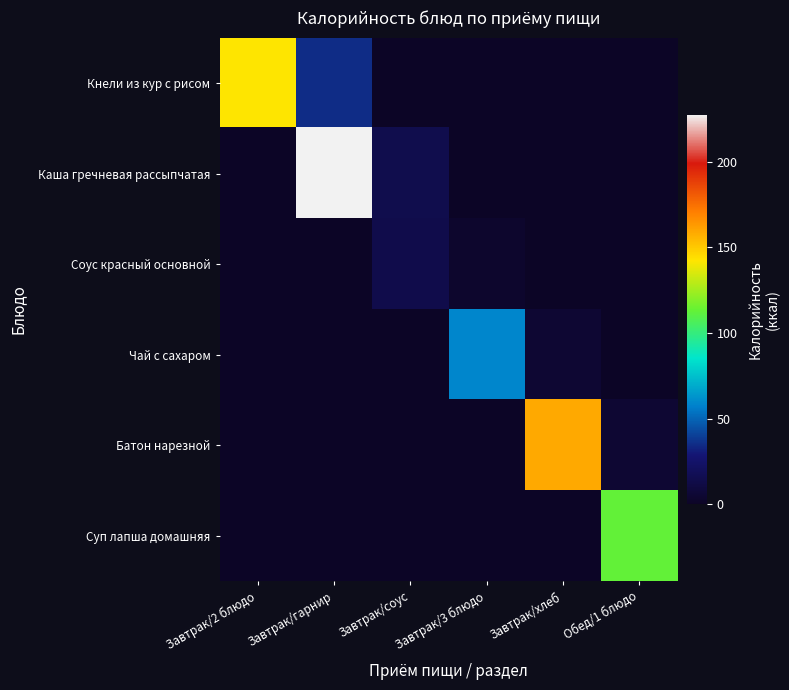

What is the total value across all series at Завтрак/соус?

28.8